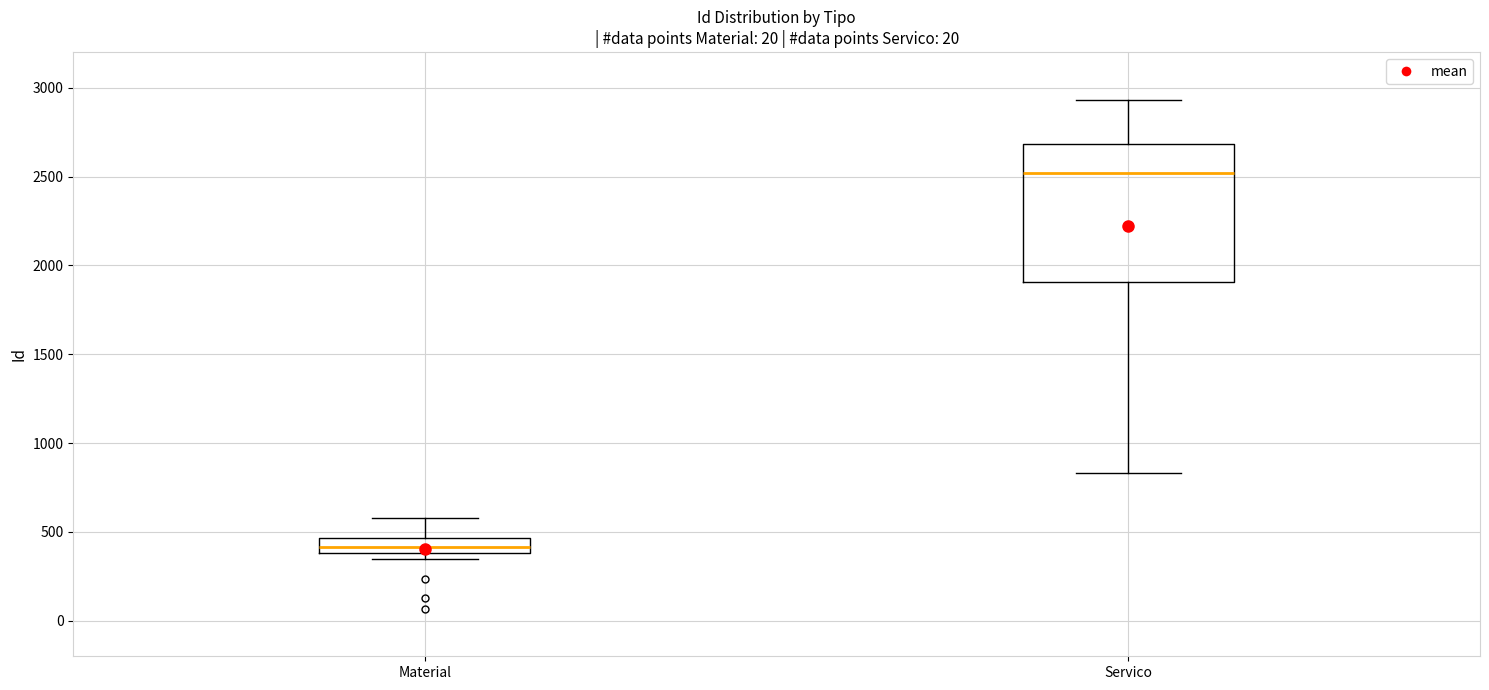

Which box is the tallest, from its lower edge to its upper edge?

Servico